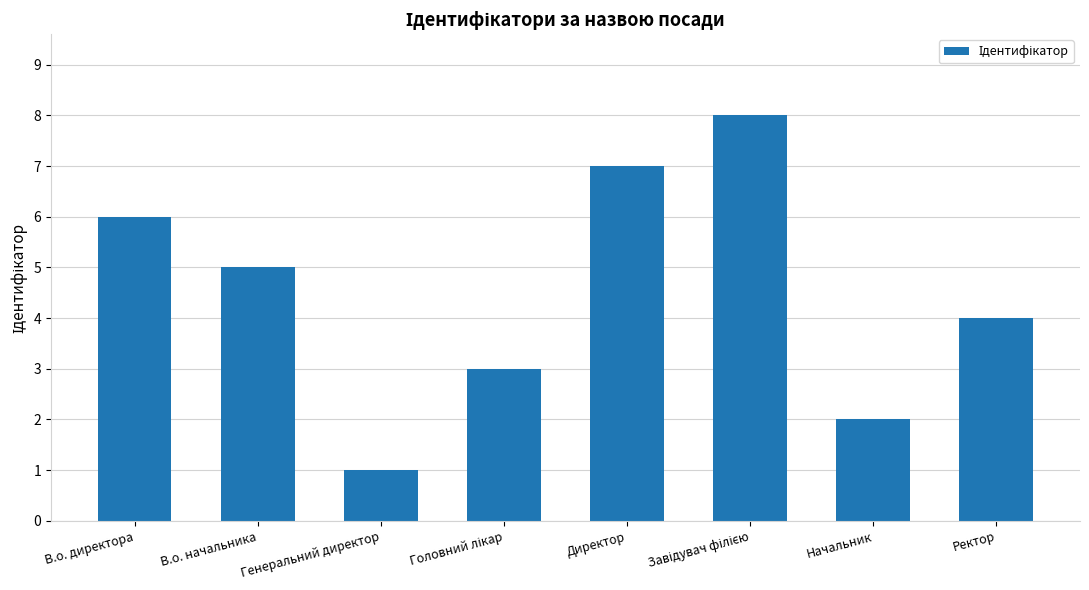

At which label does the data first exceed 5?

В.о. директора